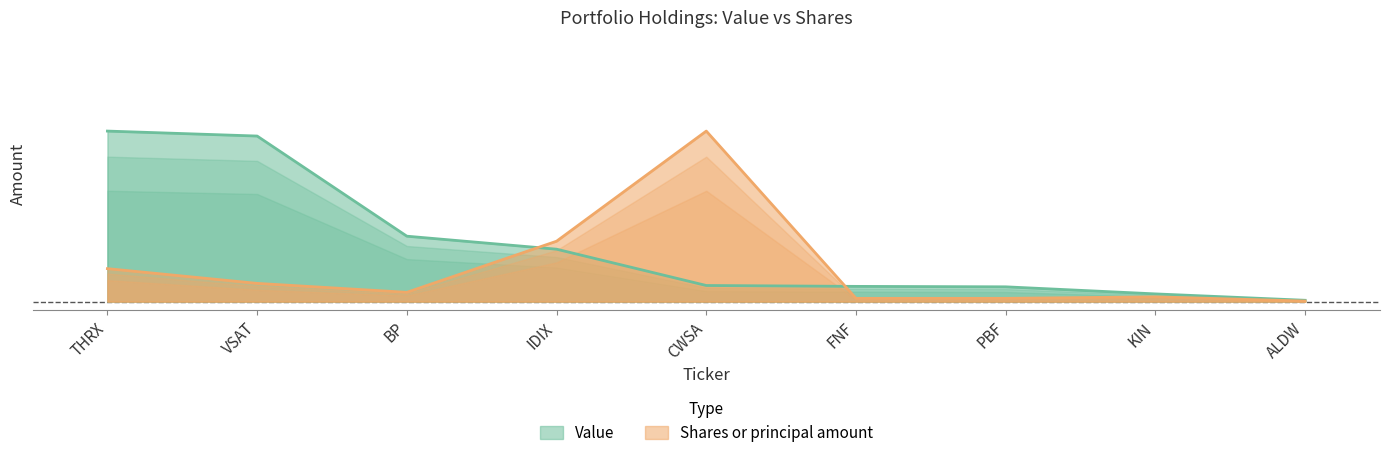

What is the average value of the Shares or principal amount series?

0.2